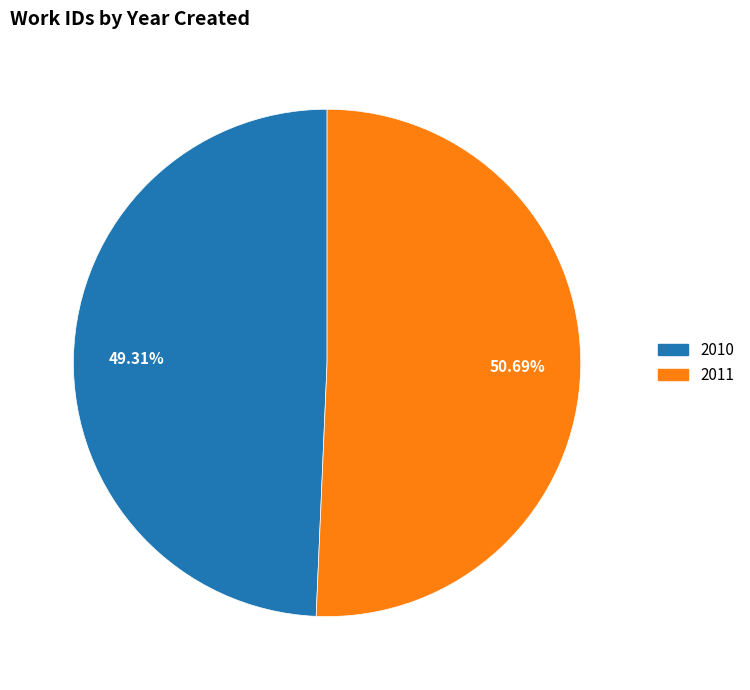

Is there a majority slice in this chart?

Yes